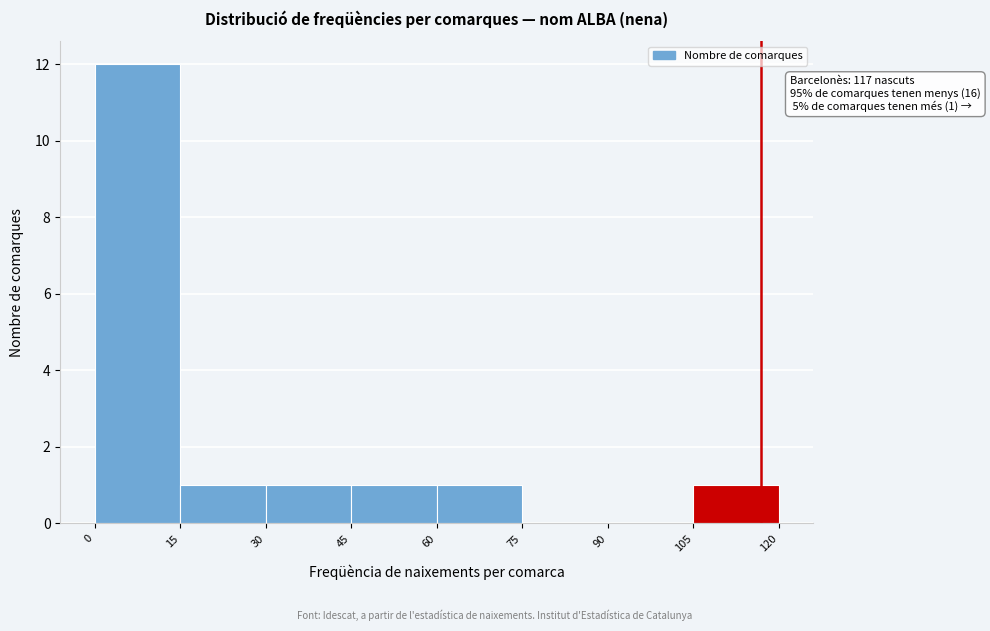

Over which range of the x-axis is the bar tallest?

0 to 15